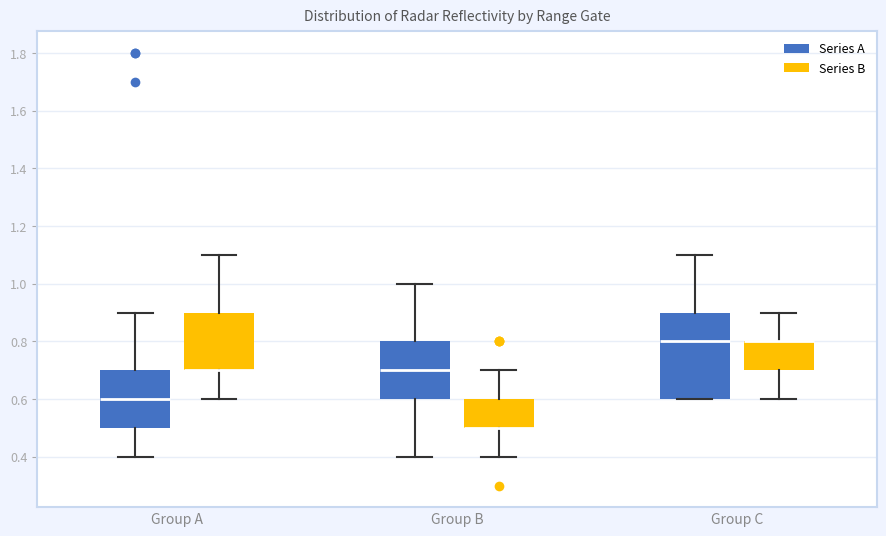

Comparing the boxes themselves (not the whiskers), which one is the tallest?

Group C (Series A)